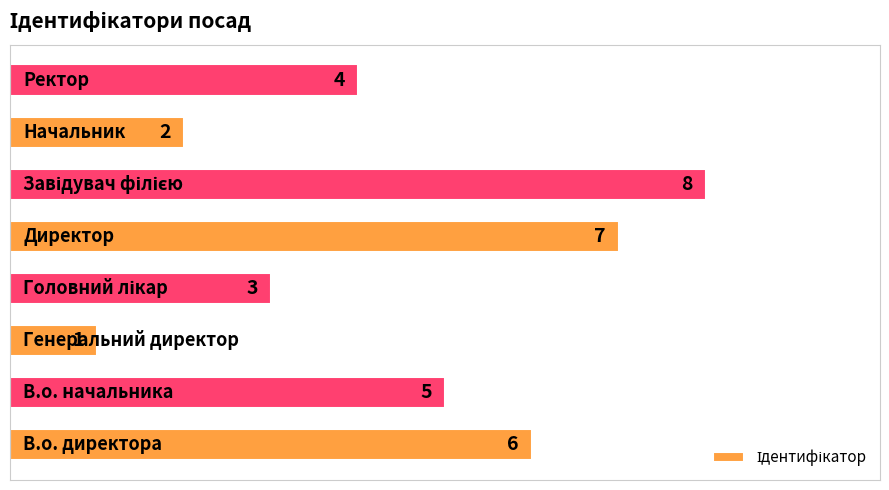

What is the sum of all values?

36